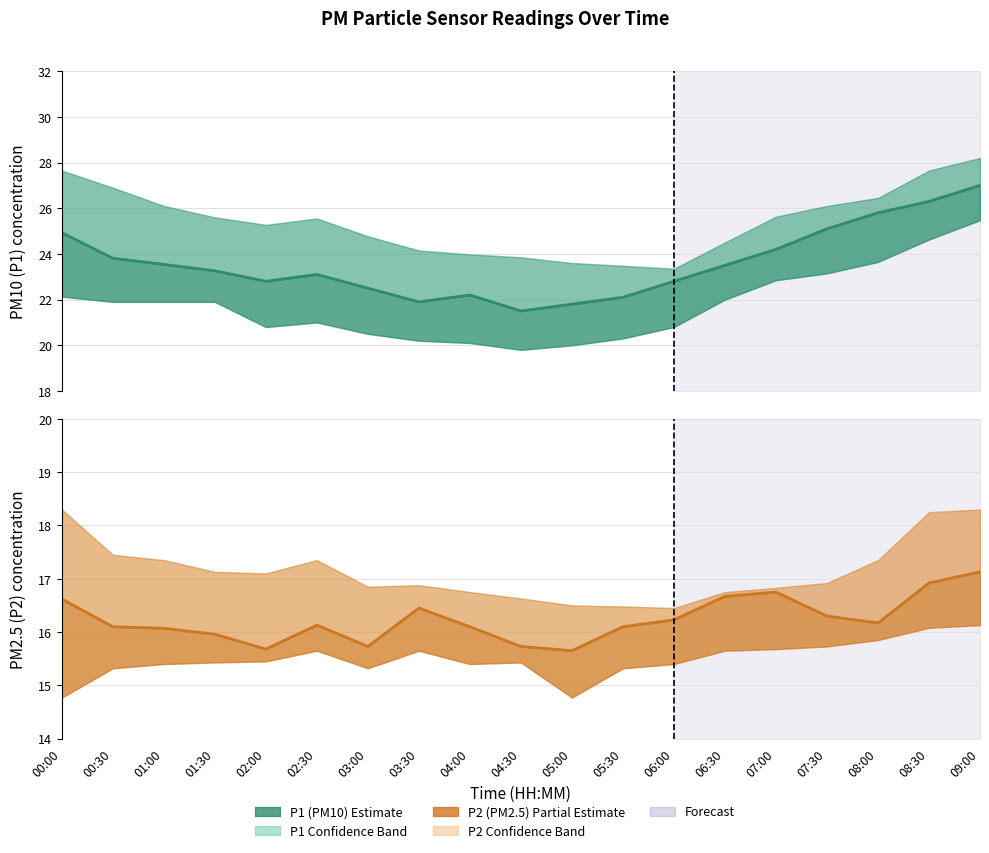

True or false: P1 (PM10) and P2 (PM2.5) intersect in this chart.

False